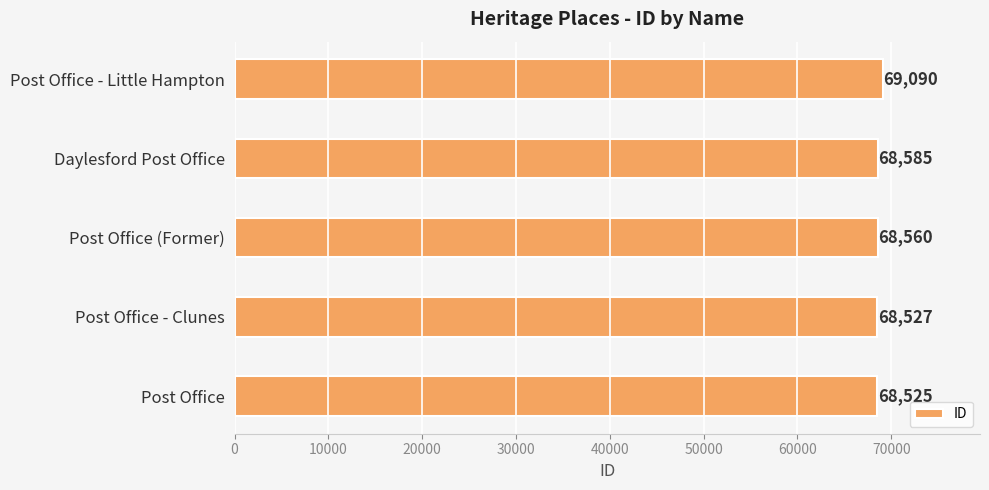

What is the ratio of the value at Post Office to the value at Daylesford Post Office?

1.0